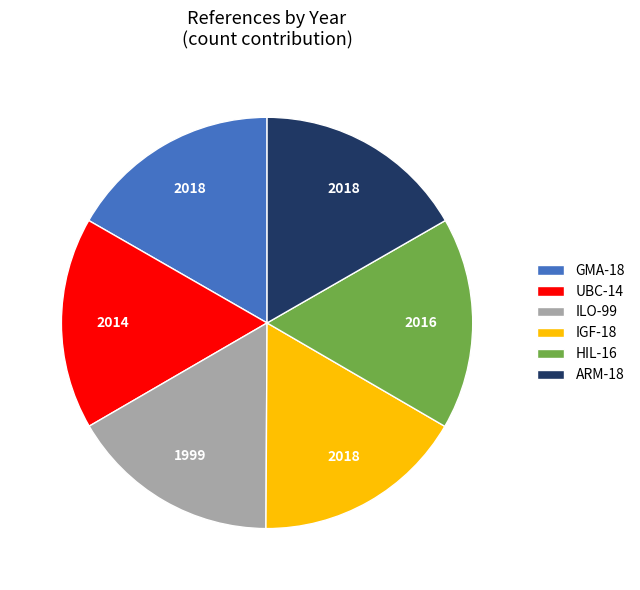

True or false: UBC-14 accounts for 17% of the total.

True